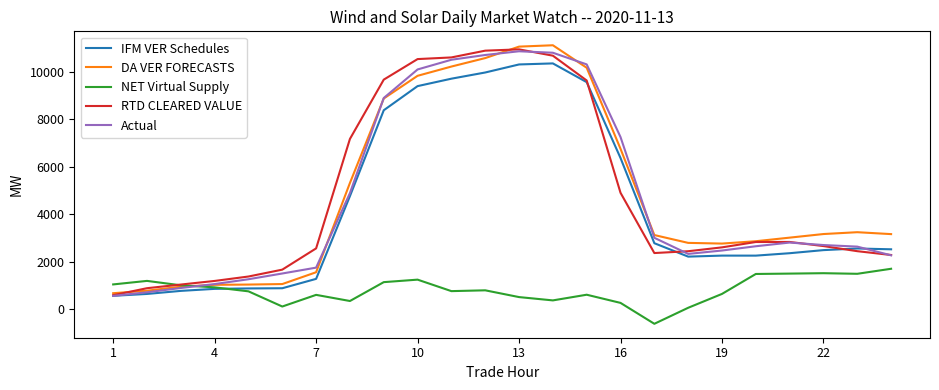

What is the highest value of the Actual series?

10855.4